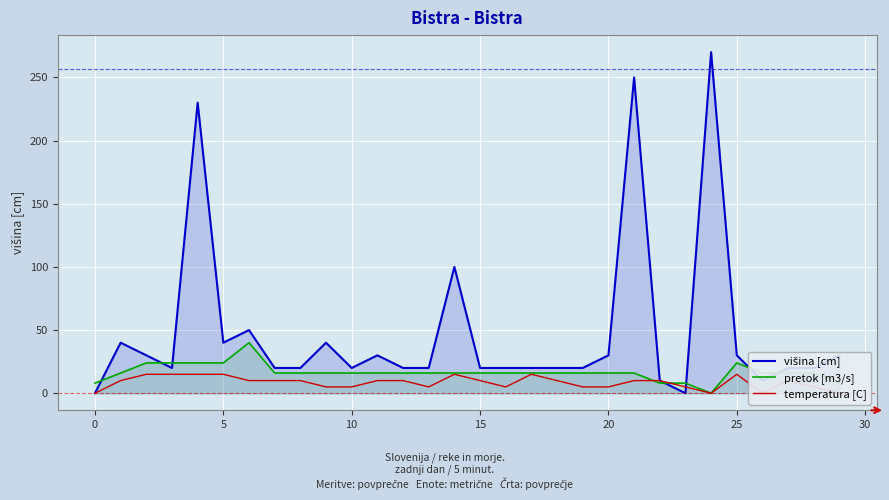

How many distinct data groups are displayed?

3